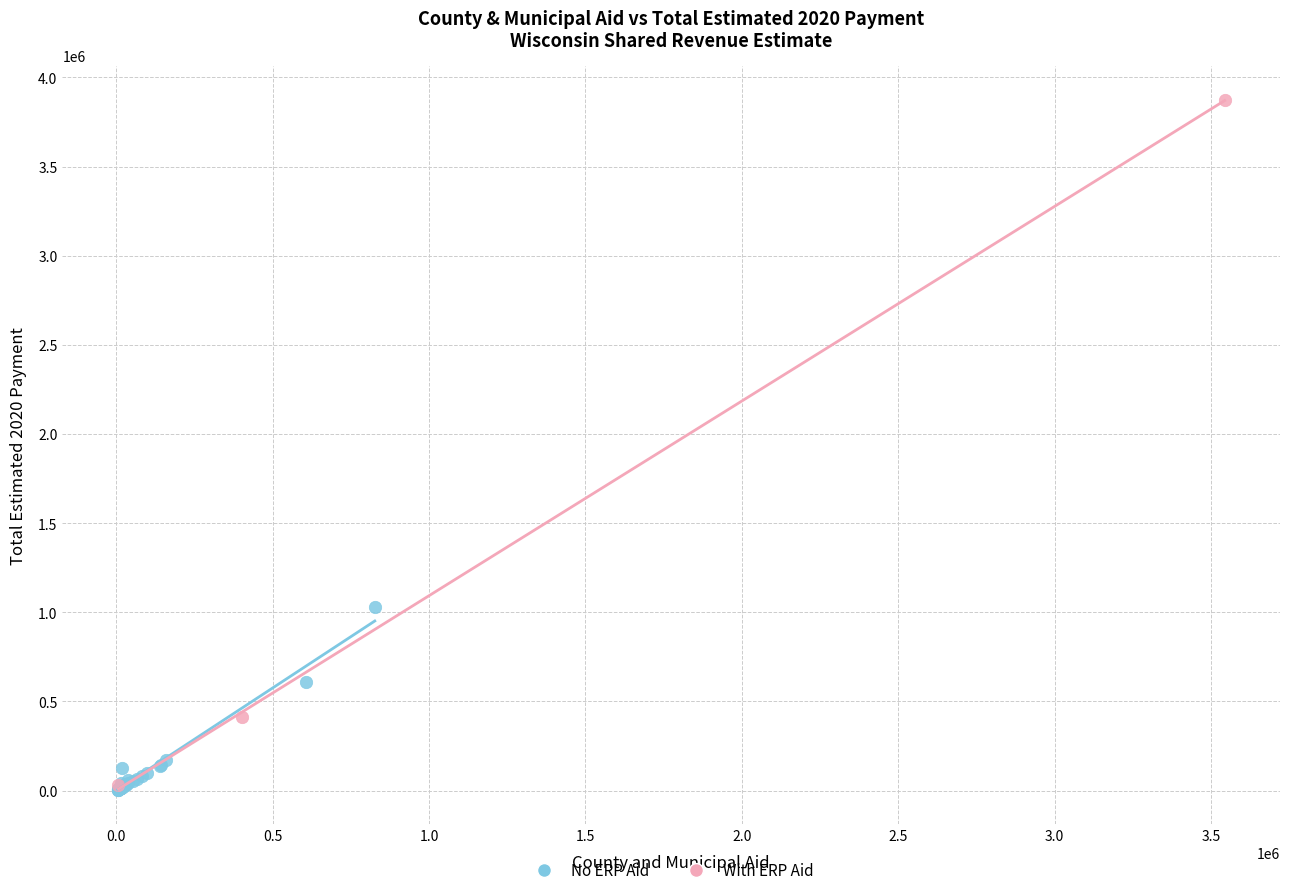

Which series has the largest Y range (max minus min)?

With ERP Aid